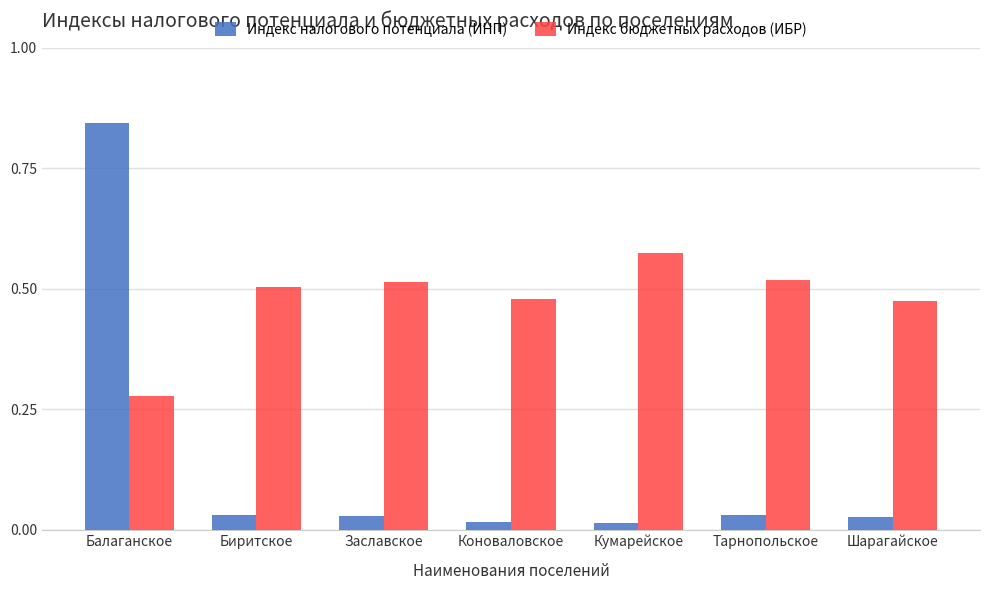

What are all the series names shown in the legend?

Индекс налогового потенциала (ИНП), Индекс бюджетных расходов (ИБР)